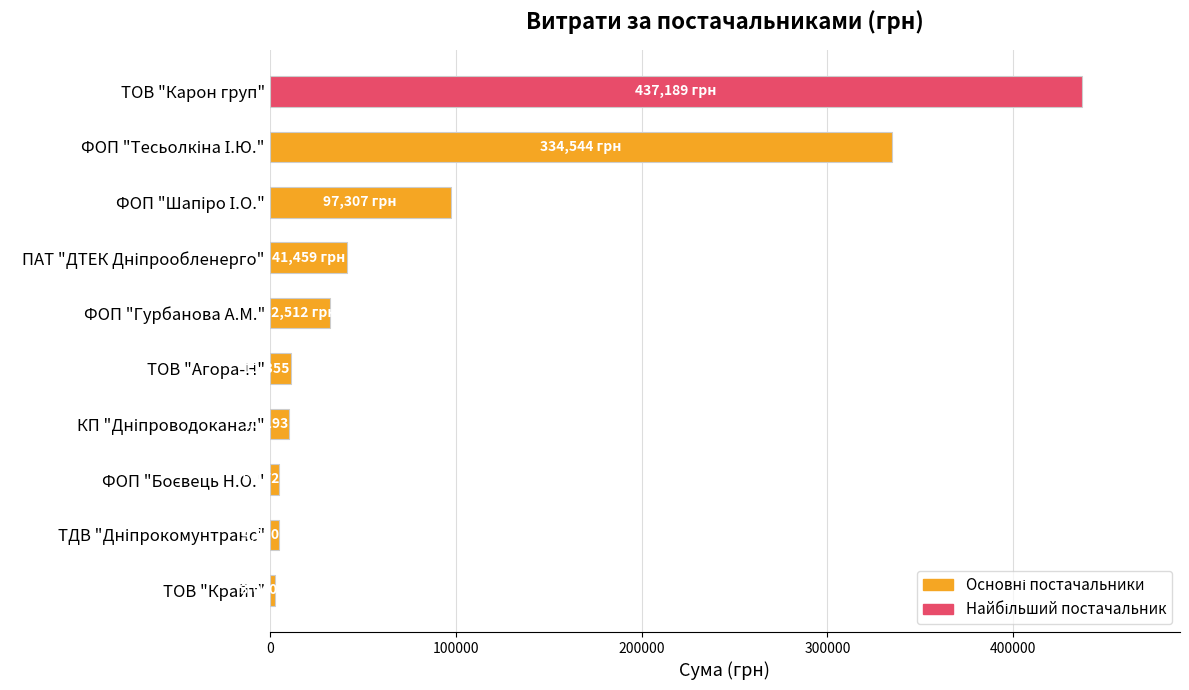

What is the change in value from ТОВ "Карон груп" to ФОП "Гурбанова А.М."?

-404677.0